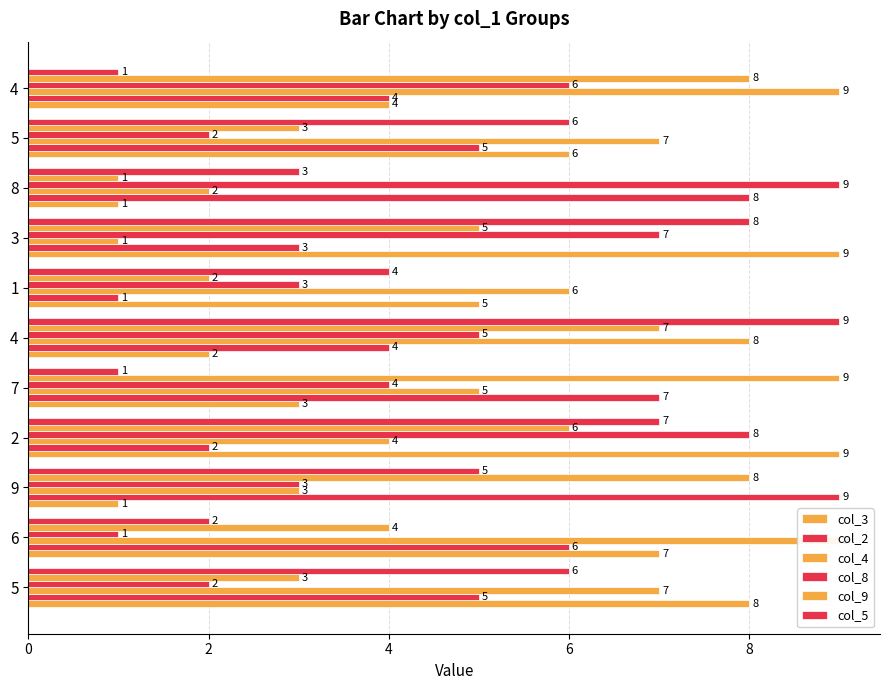

Are the bars horizontal?

Yes